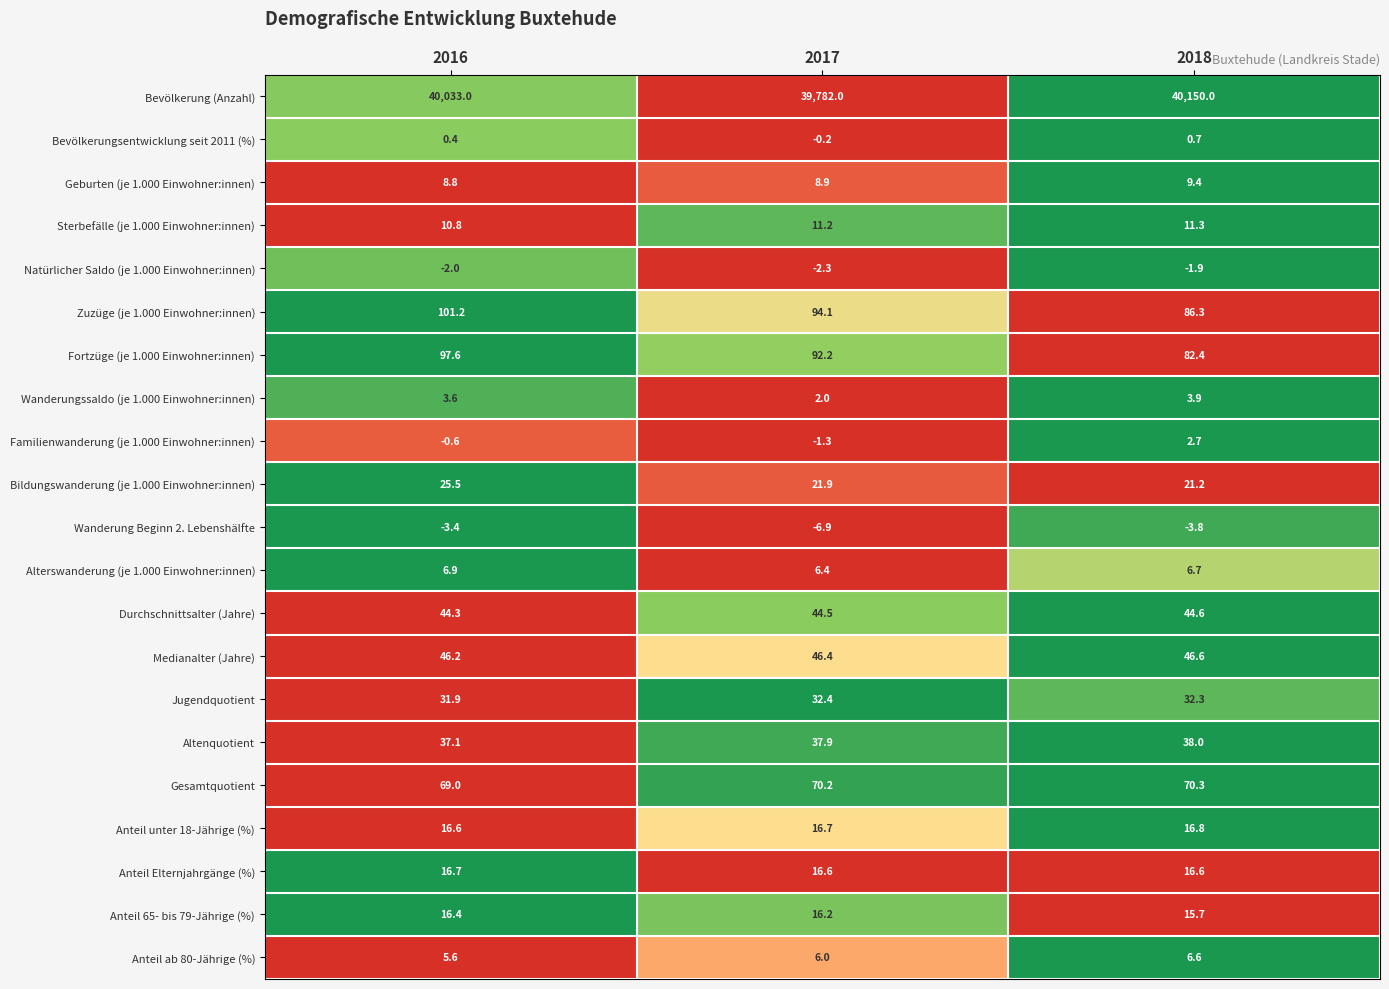

What is the difference between the maximum and minimum values in the Anteil ab 80-Jährige (%) series?

1.0